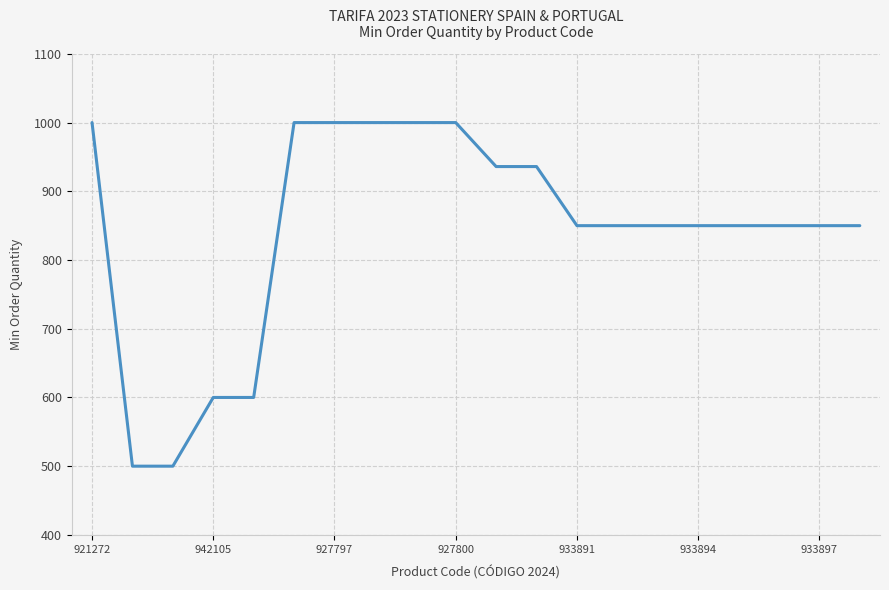

Count the values in the range 850 to 1000.

16